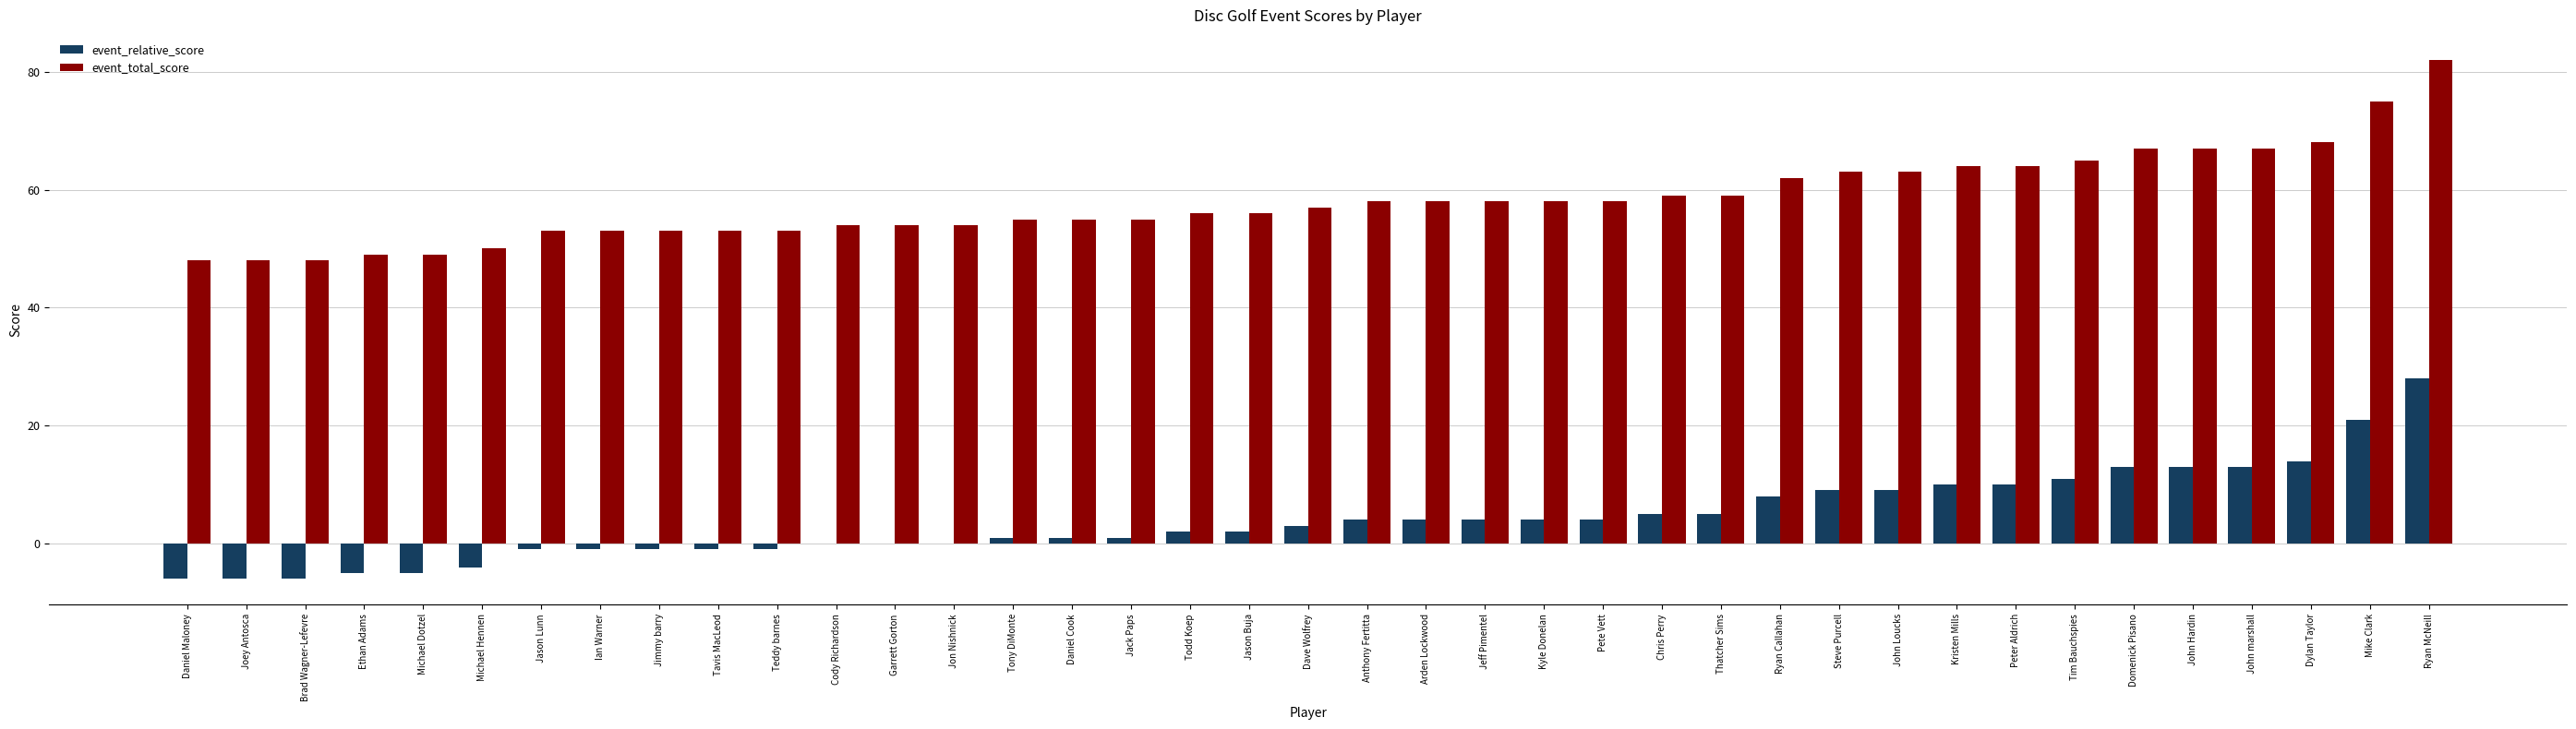

Count the number of categories in the chart.

39